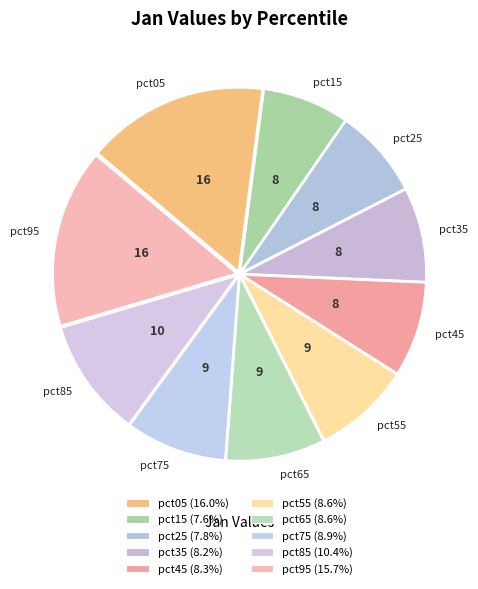

How many slices are in this pie chart?

10